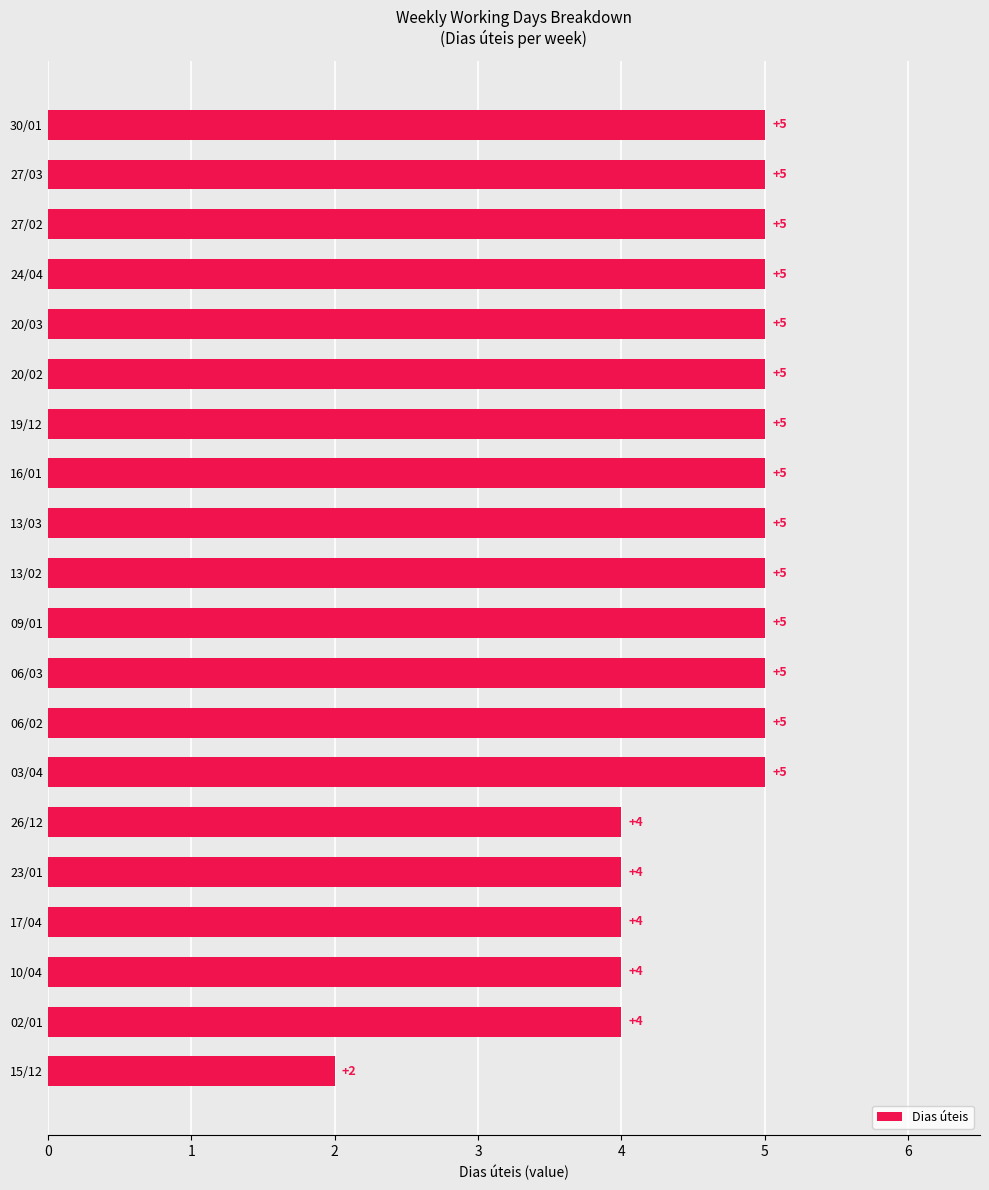

What is the approximate value at 09/01?

5